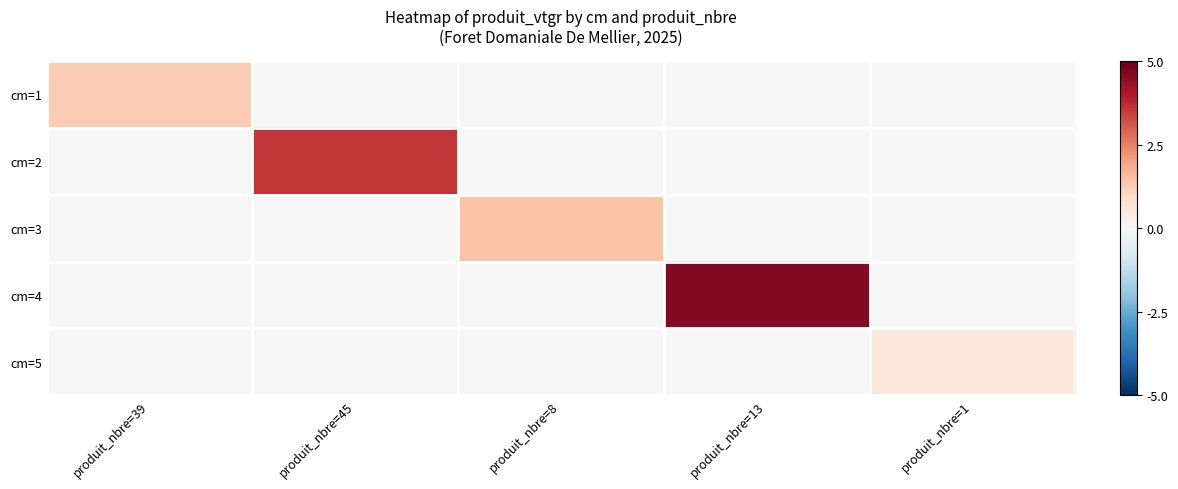

Reading right to left, transcribe all the data shown in this chart.

cm=1: produit_nbre=1=0.0	produit_nbre=13=0.0	produit_nbre=8=0.0	produit_nbre=45=0.0	produit_nbre=39=1.3
cm=2: produit_nbre=1=0.0	produit_nbre=13=0.0	produit_nbre=8=0.0	produit_nbre=45=3.6	produit_nbre=39=0.0
cm=3: produit_nbre=1=0.0	produit_nbre=13=0.0	produit_nbre=8=1.4	produit_nbre=45=0.0	produit_nbre=39=0.0
cm=4: produit_nbre=1=0.0	produit_nbre=13=4.6	produit_nbre=8=0.0	produit_nbre=45=0.0	produit_nbre=39=0.0
cm=5: produit_nbre=1=0.5	produit_nbre=13=0.0	produit_nbre=8=0.0	produit_nbre=45=0.0	produit_nbre=39=0.0